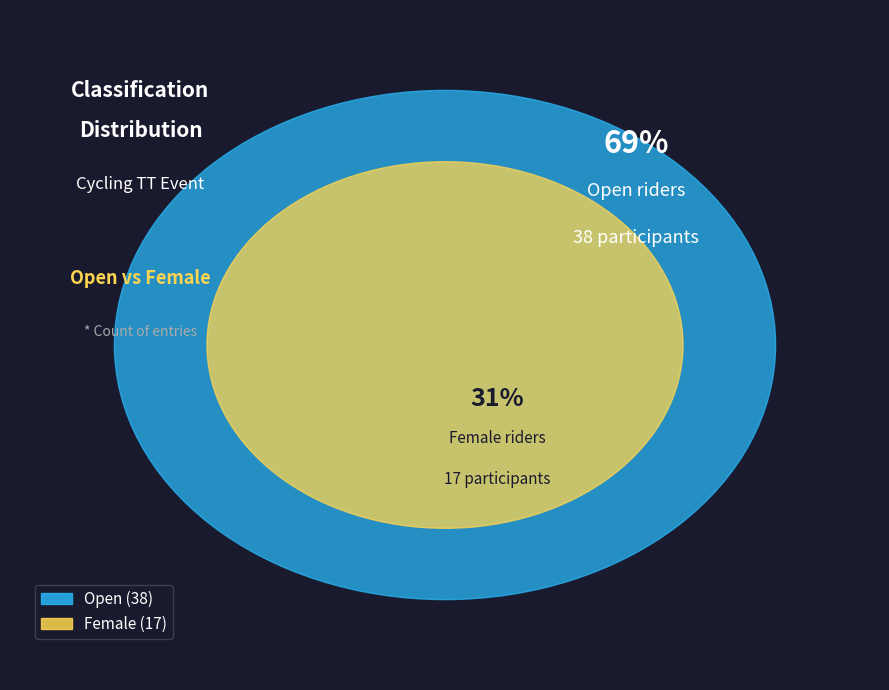

What percentage is the Female slice, to the nearest percent?

31%